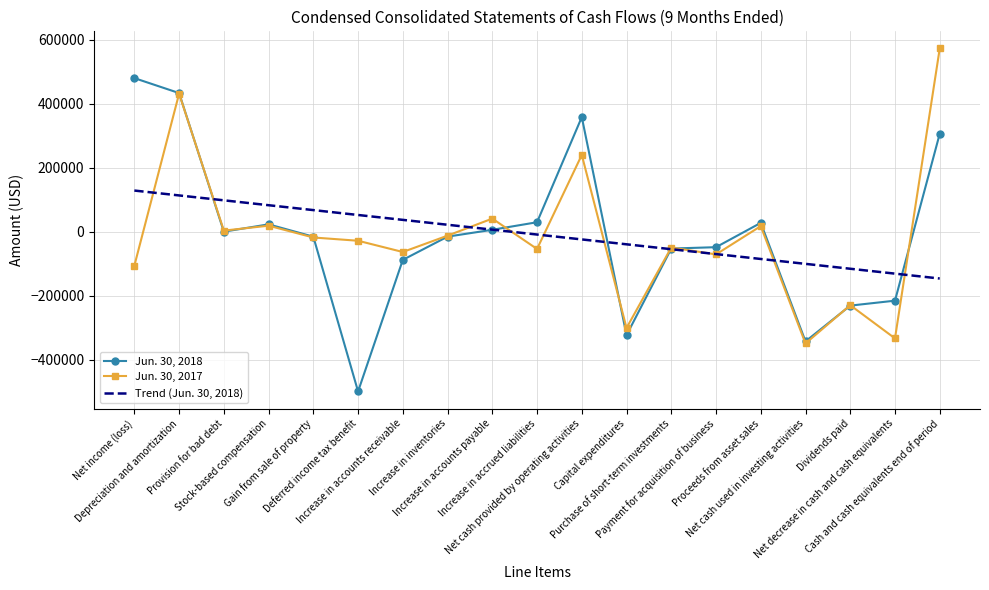

What position from the right is Gain from sale of property?

15